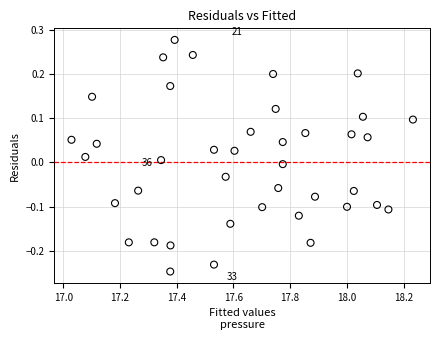

What is the range of X values (max minus min)?

1.2